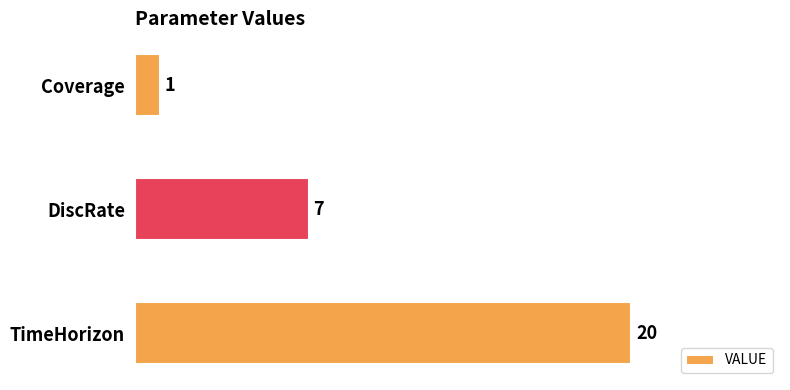

List the labels in order of value, largest first.

TimeHorizon, DiscRate, Coverage